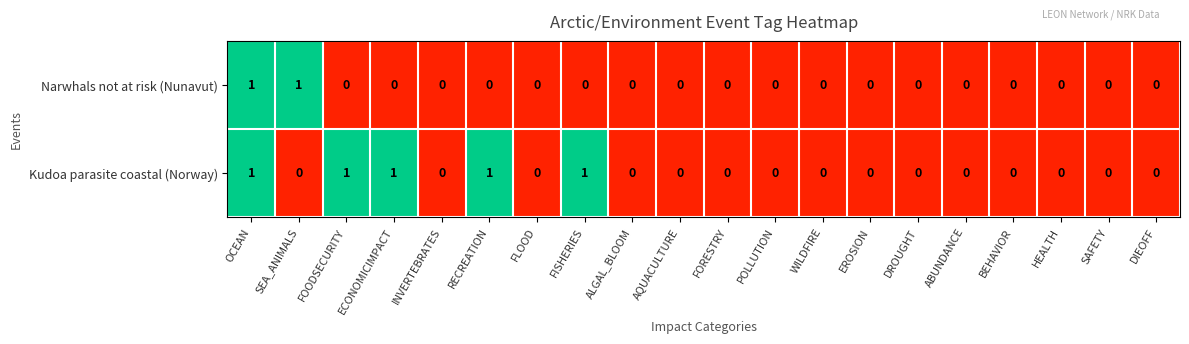

How many Narwhals not at risk (Nunavut) values are between 0 and 1?

20